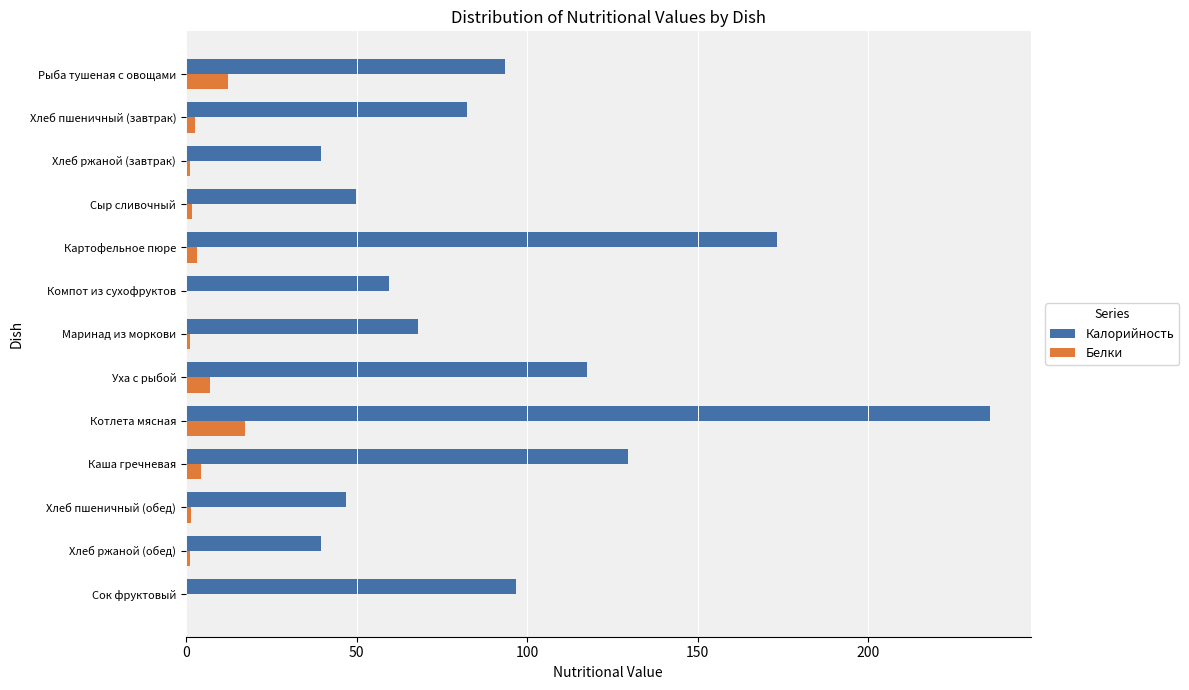

Which label corresponds to the largest value in the chart?

Котлета мясная